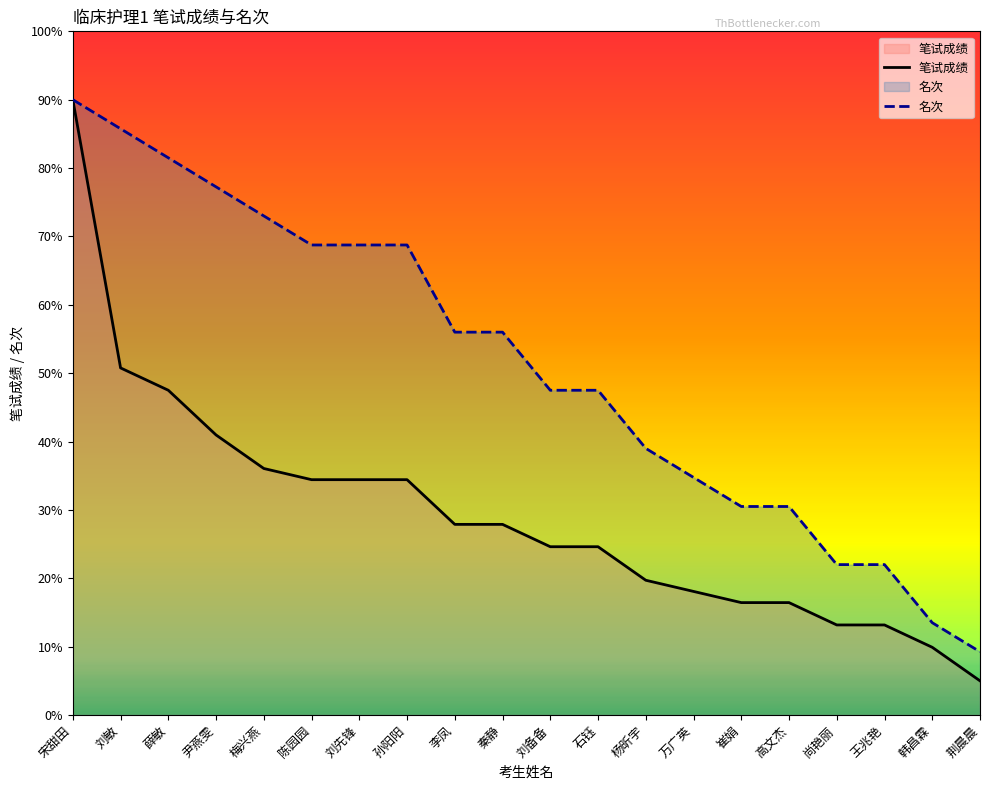

Reading right to left, what are all the values shown in this chart?

笔试成绩: 5.0	9.9	13.2	13.2	16.4	16.4	18.1	19.7	24.6	24.6	27.9	27.9	34.4	34.4	34.4	36.1	41.0	47.5	50.8	90.0
名次: 9.3	13.5	22.0	22.0	30.5	30.5	34.8	39.0	47.5	47.5	56.0	56.0	68.8	68.8	68.8	73.0	77.2	81.5	85.8	90.0